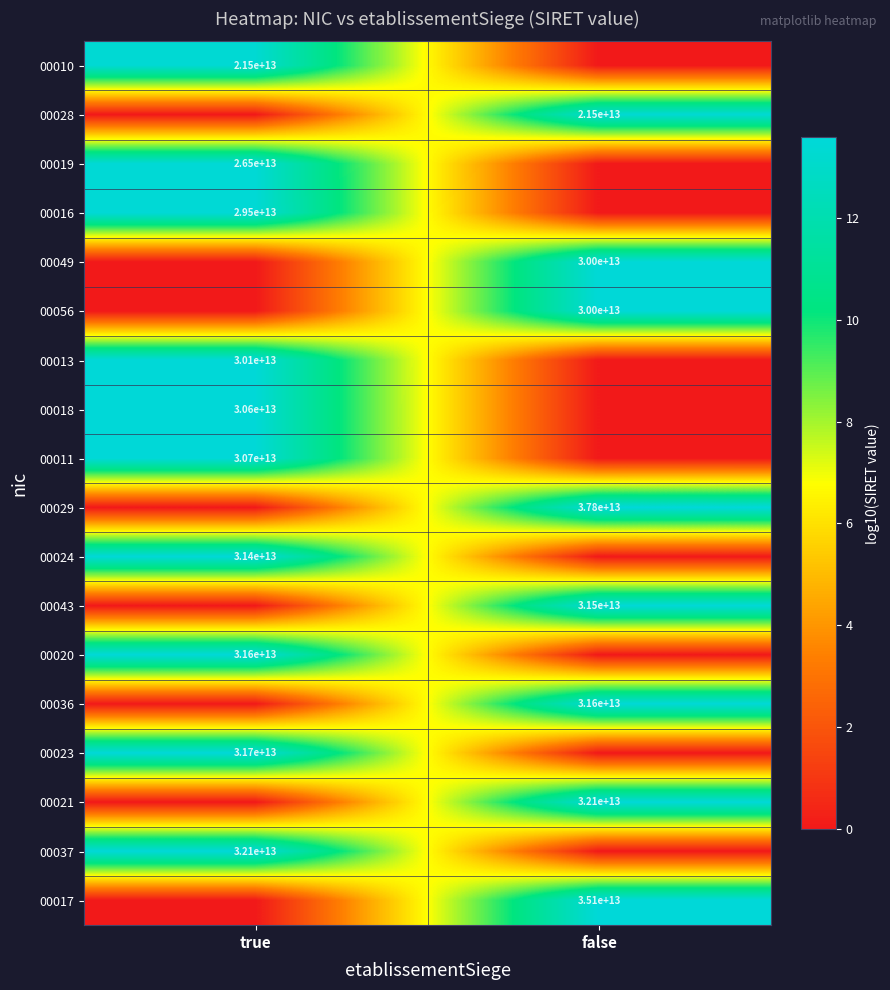

The 00013 series shows 11452798066083 at true. True or false?

False